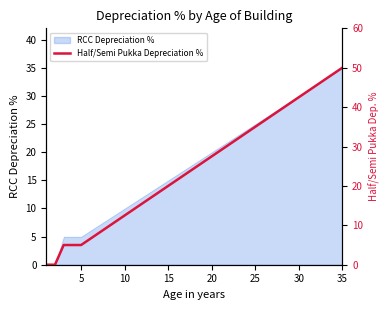

True or false: RCC Depreciation % has a value of 4 at 10.

False